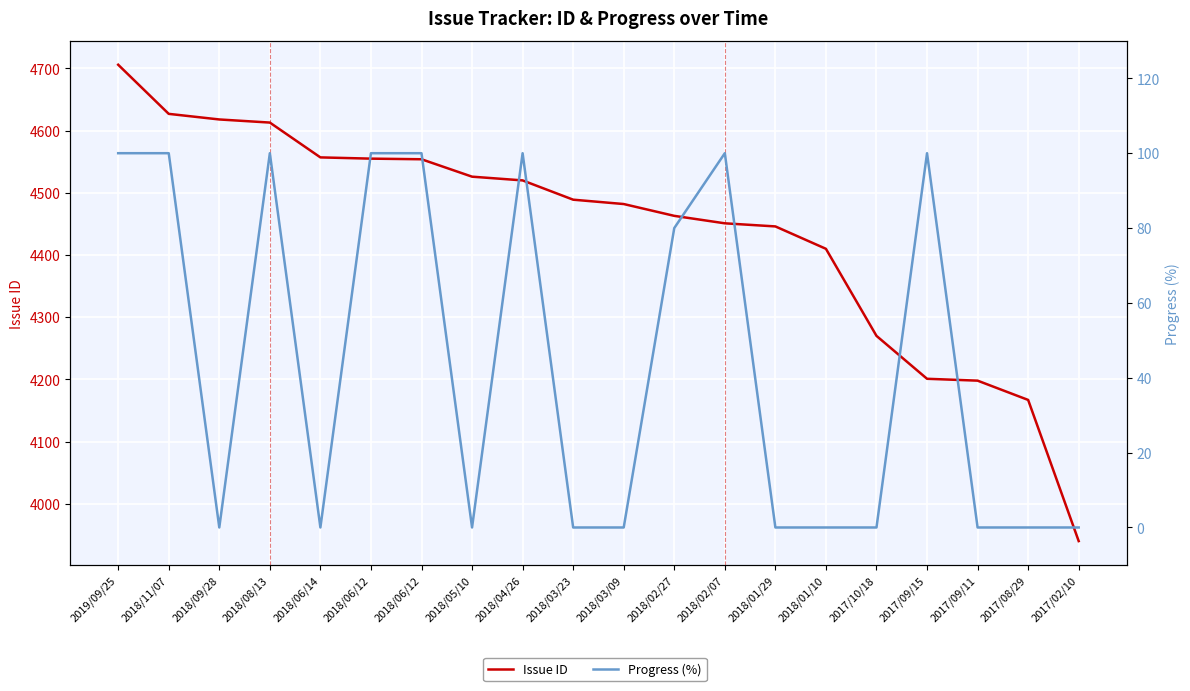

How many interior local valleys does the Progress (%) series have?

3